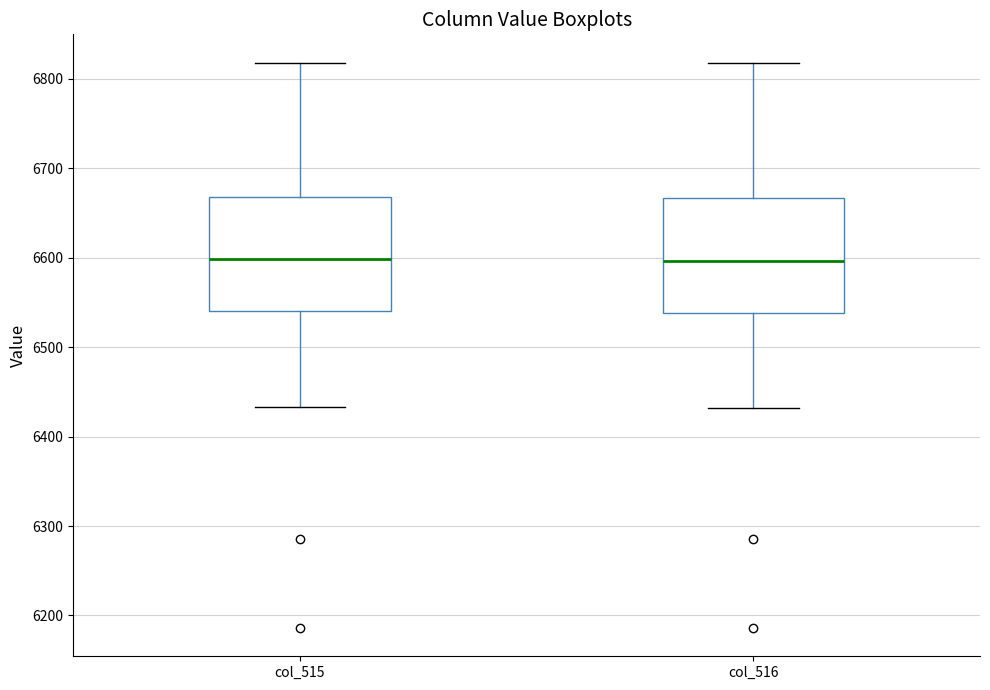

Reading left to right, transcribe this box plot: for each box, give where its median line is, the range the box spans, and where its two whiskers end, as read against the y-axis. The values are not printed on the chart, so give them approximately, as read against the axis.

col_515: median 6600, box 6540 to 6670, whiskers 6430 to 6820
col_516: median 6600, box 6540 to 6670, whiskers 6430 to 6820